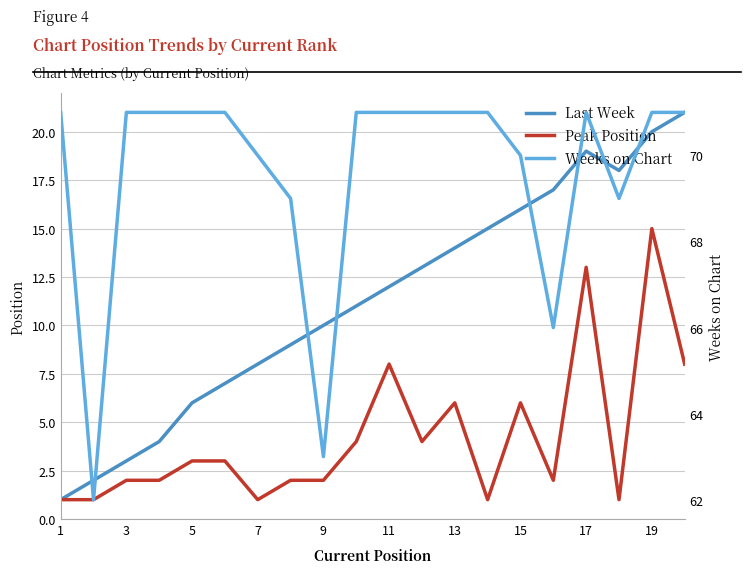

How many interior local valleys does the Last Week series have?

1